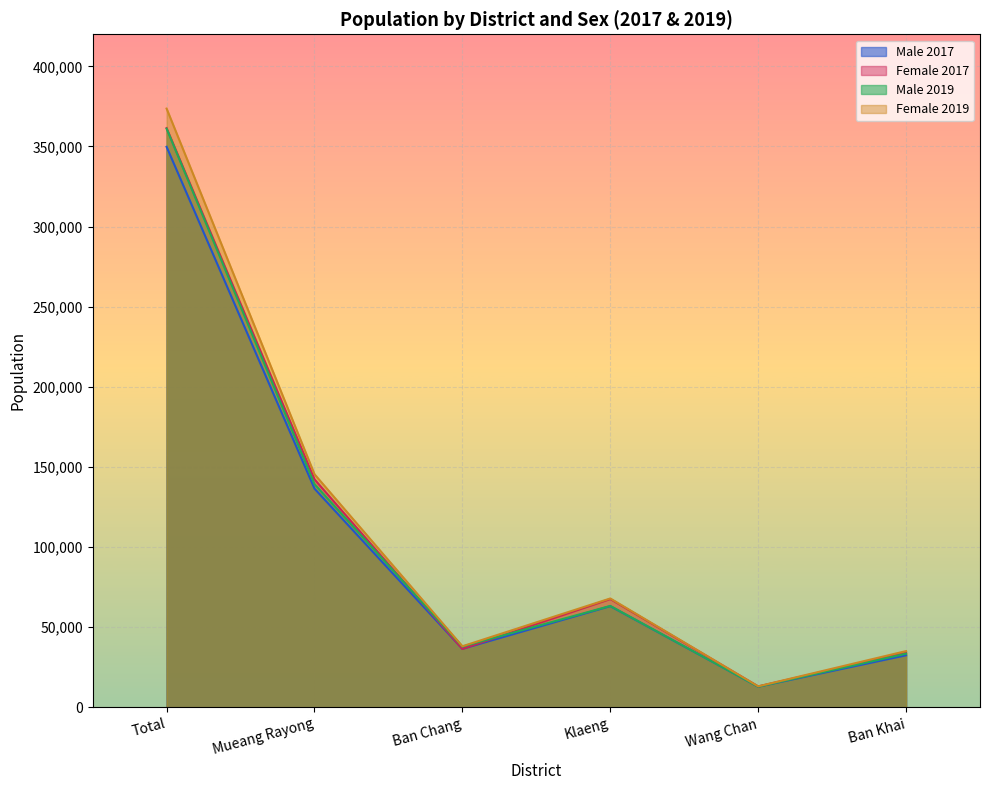

Is it true that Female 2019 equals 67984 at Klaeng?

True